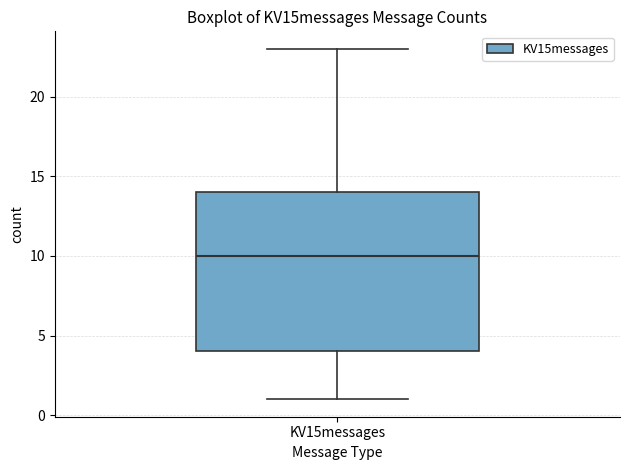

Read this box plot against the y-axis: the position of the median line, the range covered by the box, and the ends of both whiskers. The values are not printed on the chart, so give them approximately, as read against the axis.

median 10, box 4 to 14, whiskers 1 to 23